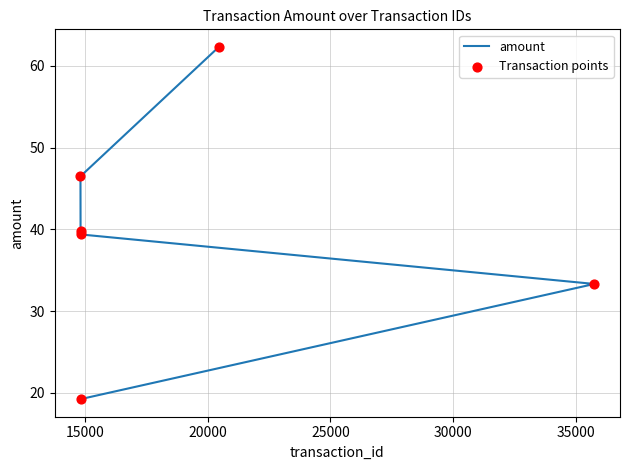

At how many categories does at least one series exceed 53?

1